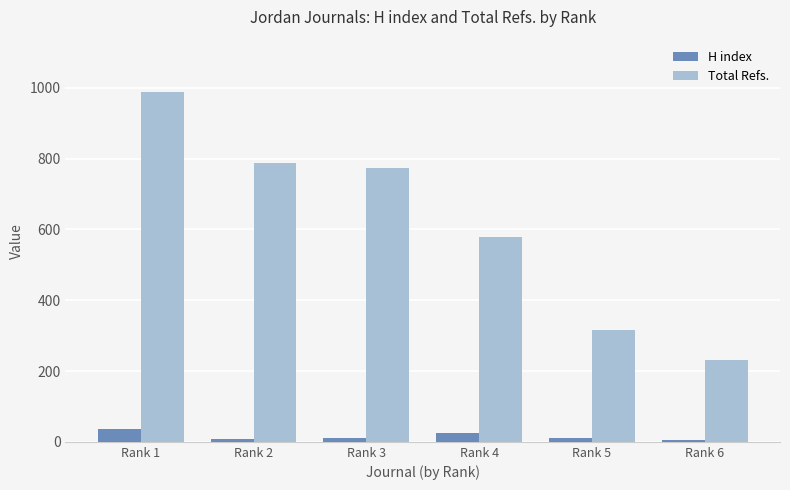

Where does the Total Refs. series first go above 773?

Rank 1